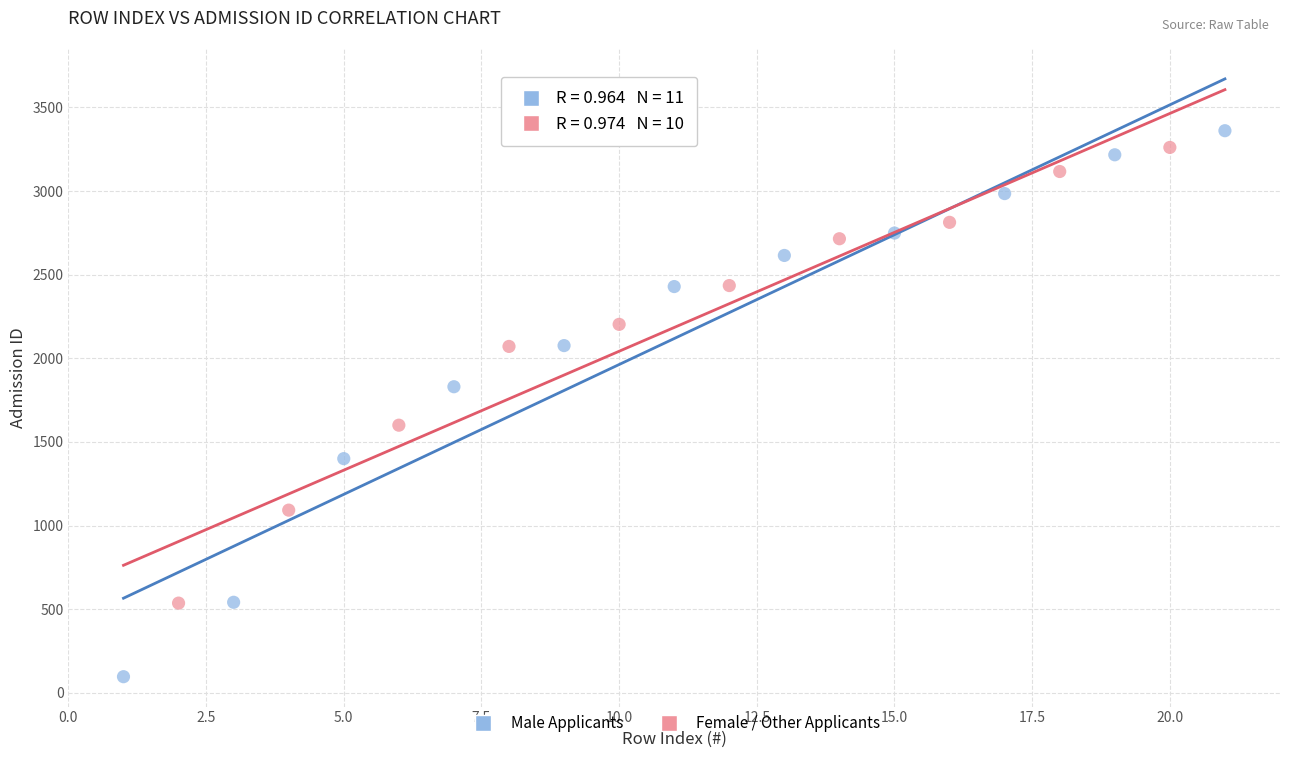

Which series contains the lowest Y value?

Male Applicants